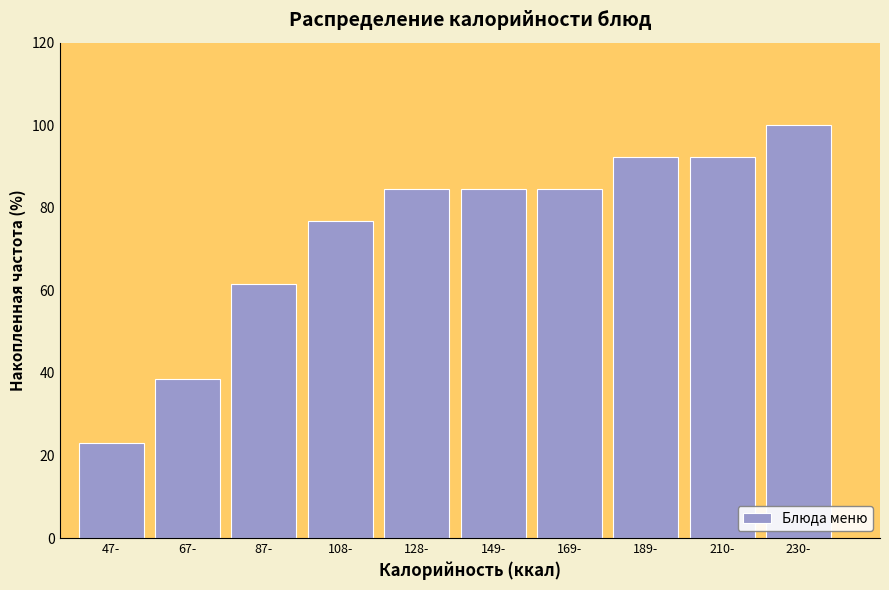

Reading left to right, list all the values displayed in this chart.

23.1	38.5	61.5	76.9	84.6	84.6	84.6	92.3	92.3	100.0